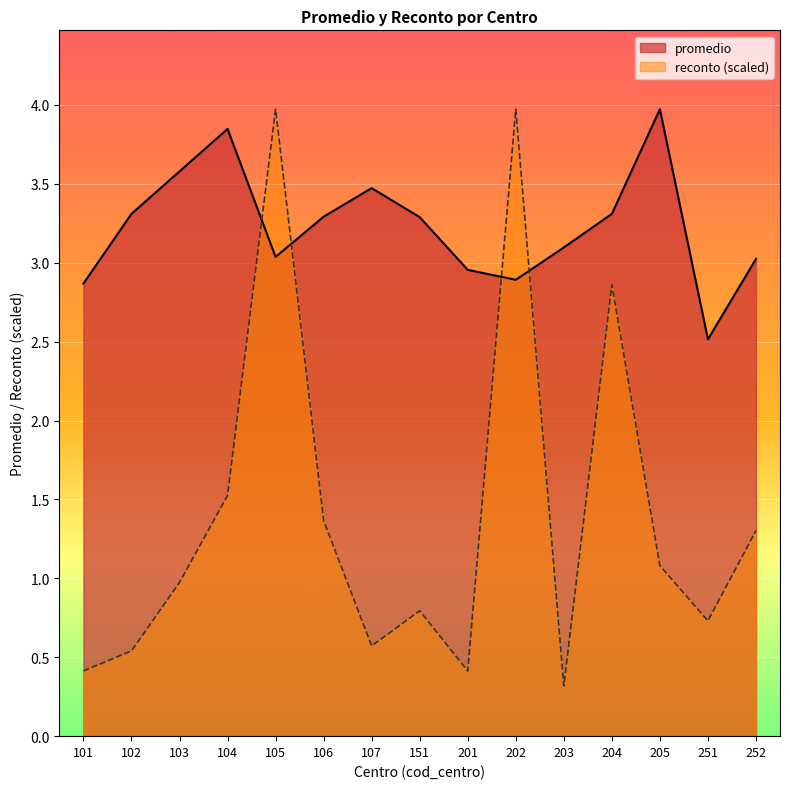

How many values in the promedio series exceed 3?

11